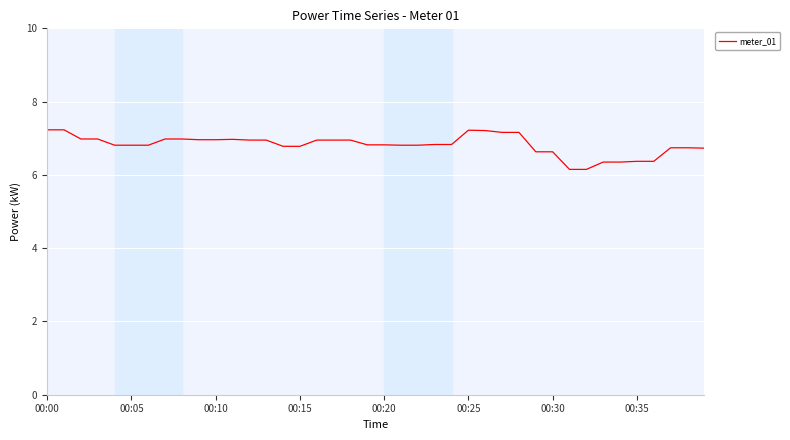

What is the smallest value displayed?

6.2